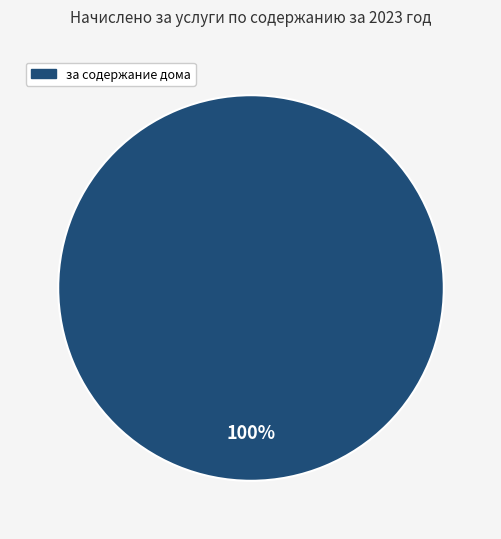

Is there any slice that represents more than half of the pie?

Yes